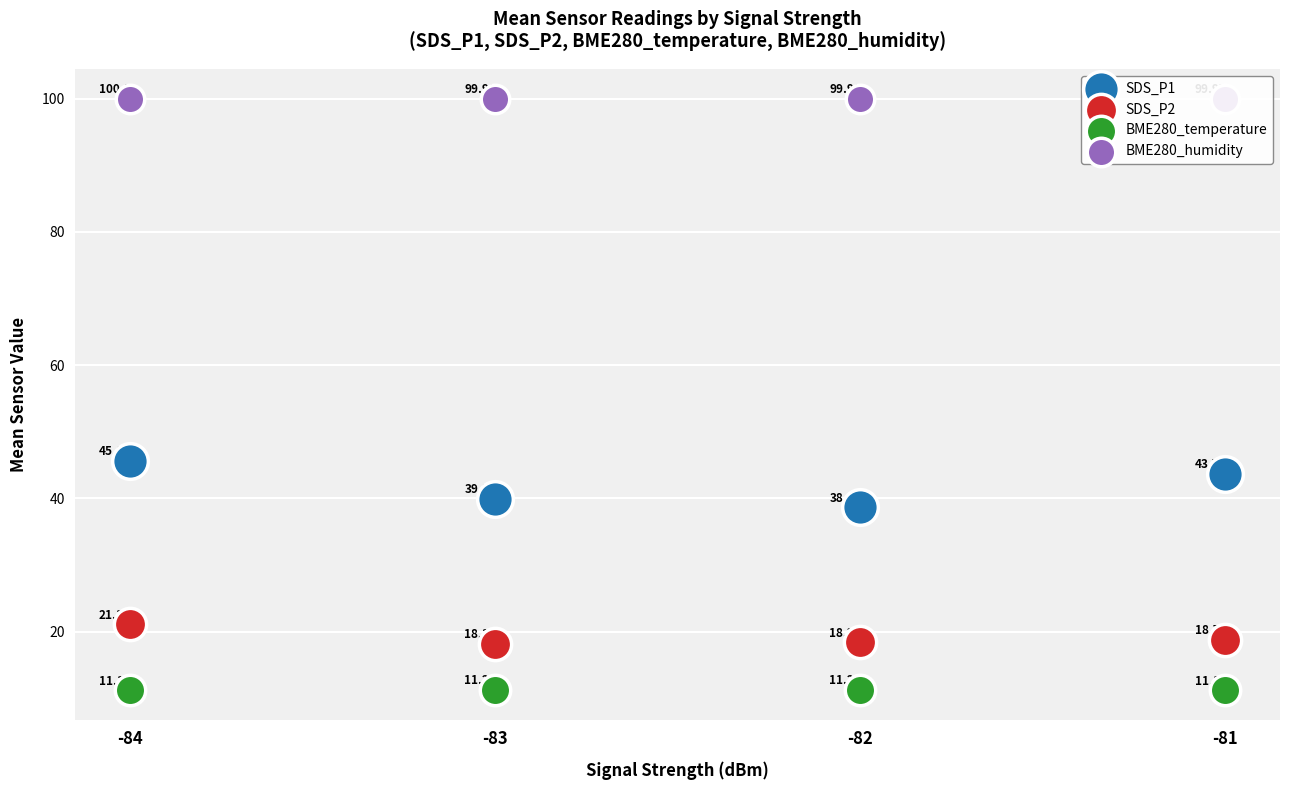

Which series has the largest Y range (max minus min)?

SDS_P1